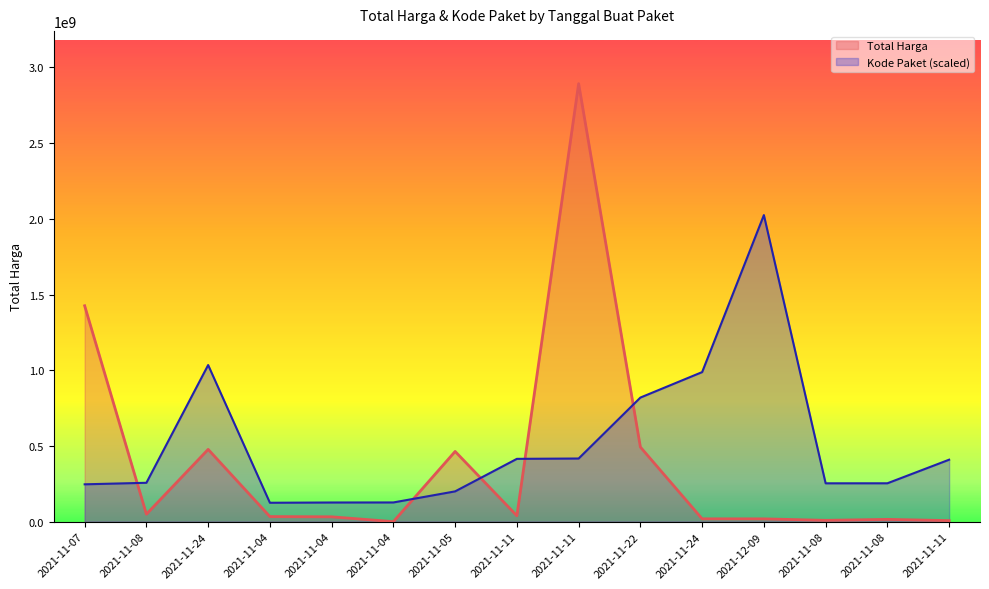

Where is Total Harga nearest to the value 1446349937?

2021-11-07